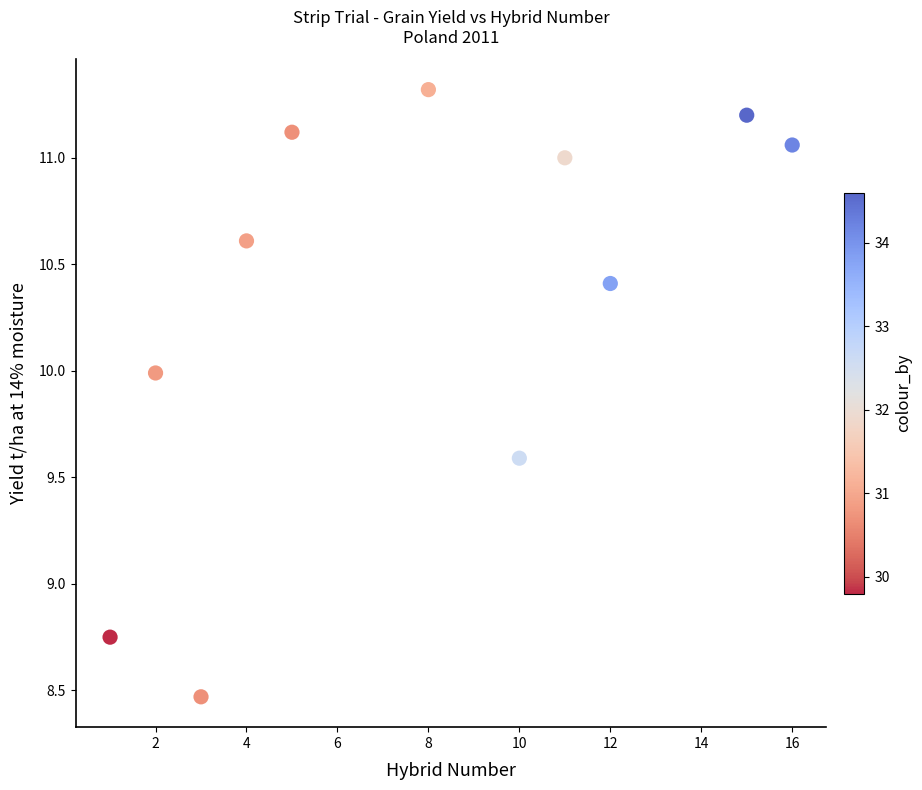

What is the range of X values (max minus min)?

15.0